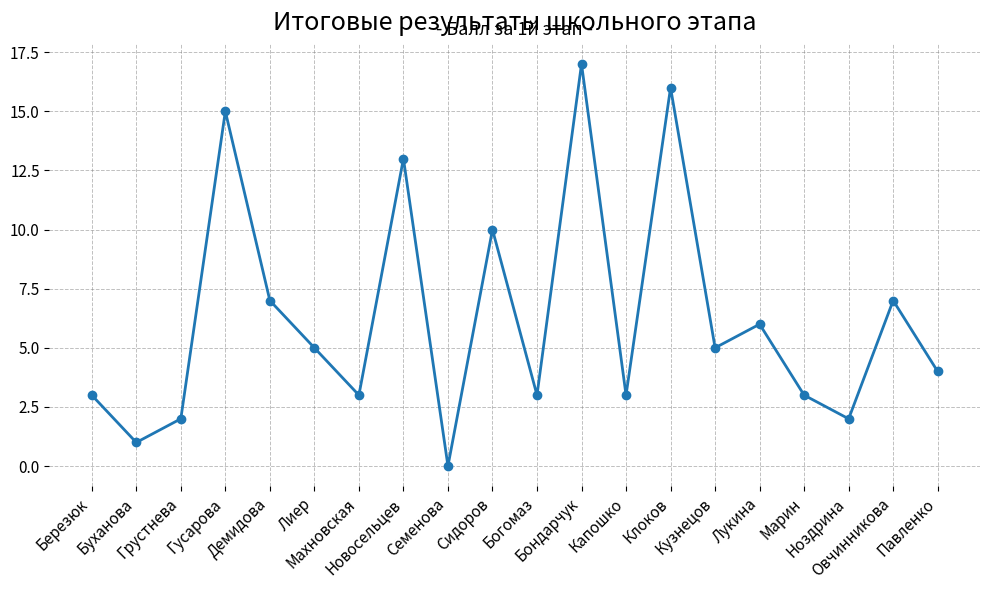

How many series are shown in this chart?

1